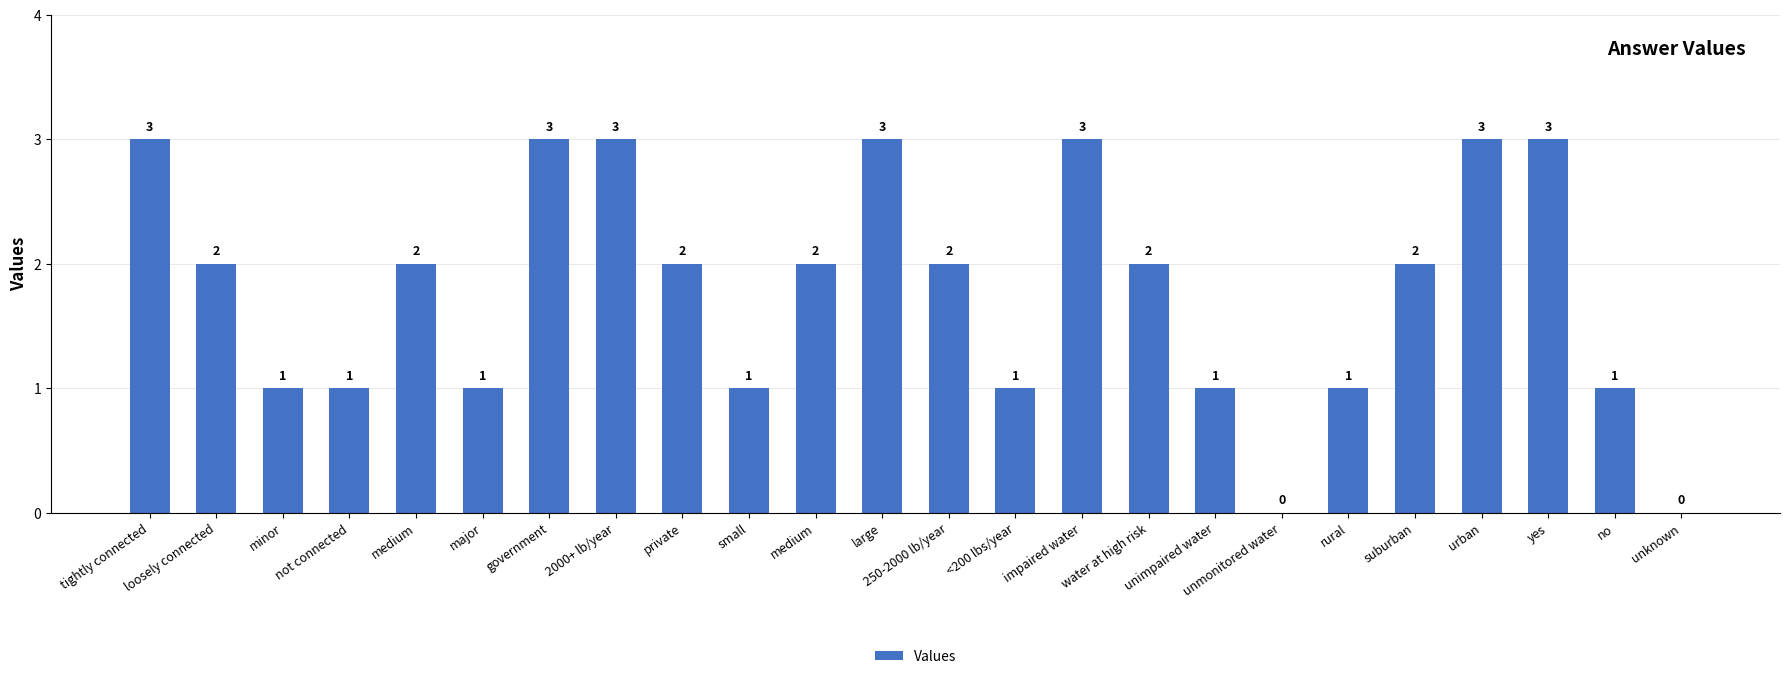

Rank the categories by value from highest to lowest.

tightly connected, government, 2000+ lb/year, large, impaired water, urban, yes, loosely connected, medium, private, medium, 250-2000 lb/year, water at high risk, suburban, minor, not connected, major, small, <200 lbs/year, unimpaired water, rural, no, unmonitored water, unknown